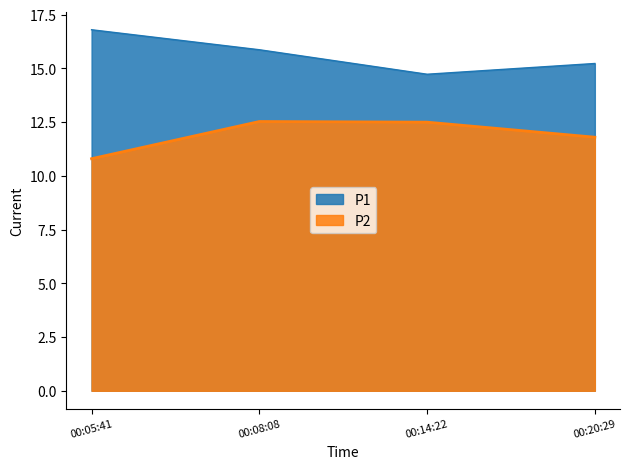

At which label does P2 reach its minimum?

00:05:41